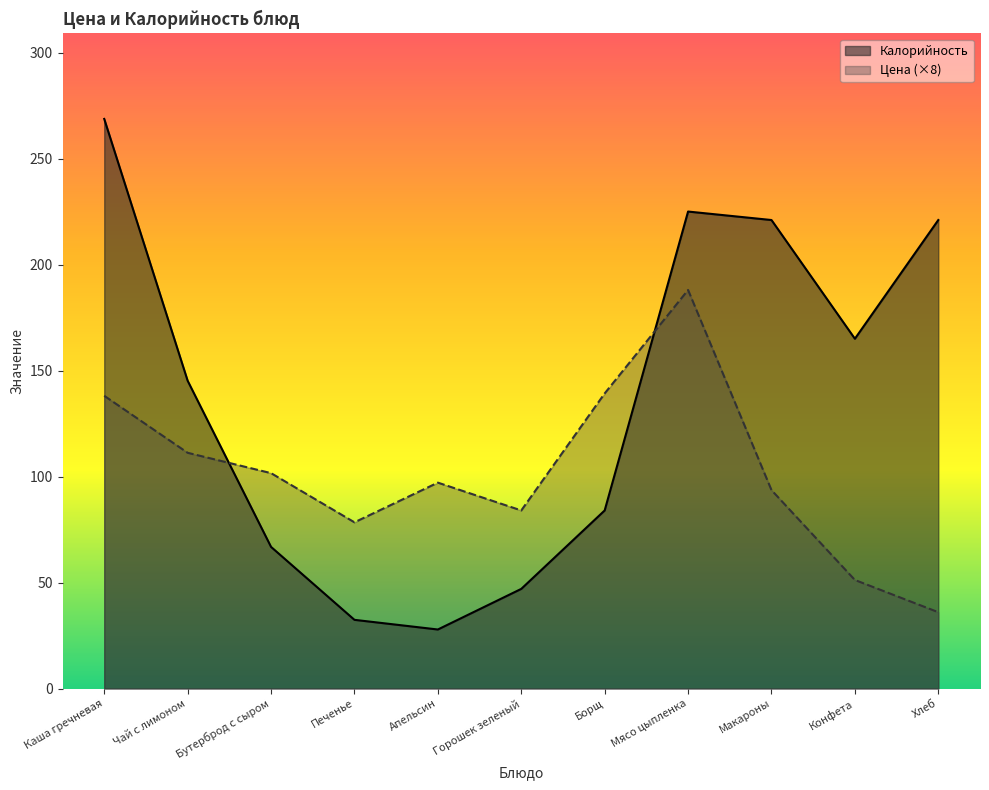

Is it true that Калорийность equals 326.1 at Хлеб?

False